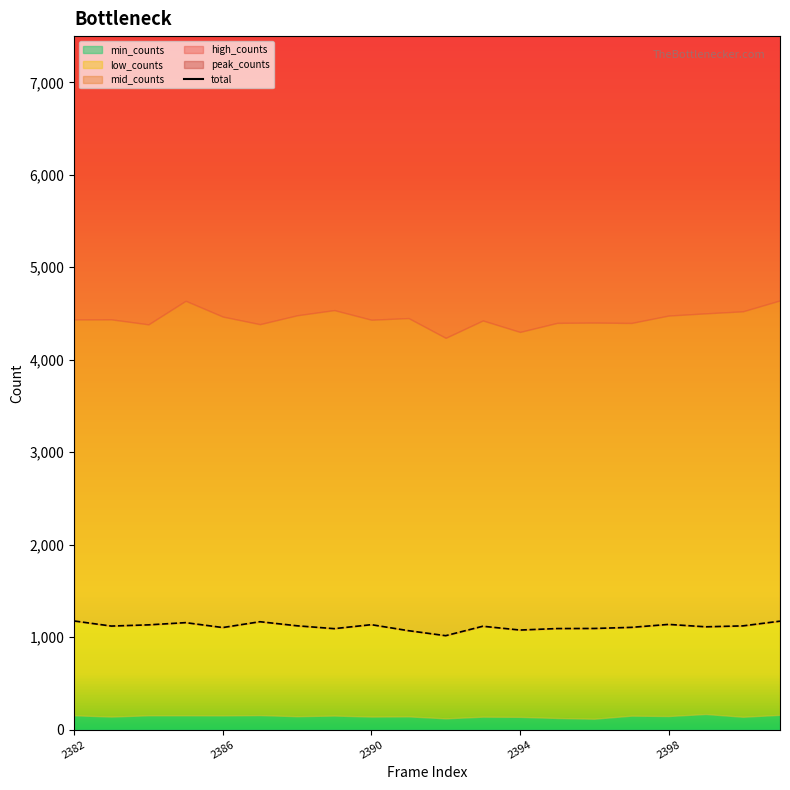

How many interior local peaks (higher than both neighbors) does the data have?

6